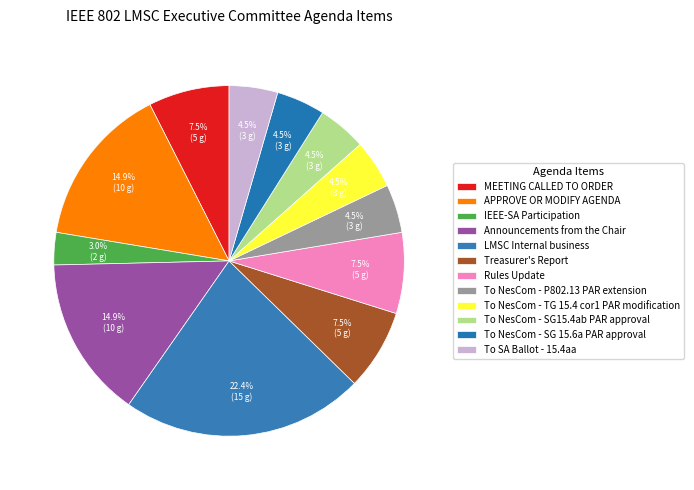

To the nearest percent, what percentage of the pie is Rules Update?

7%